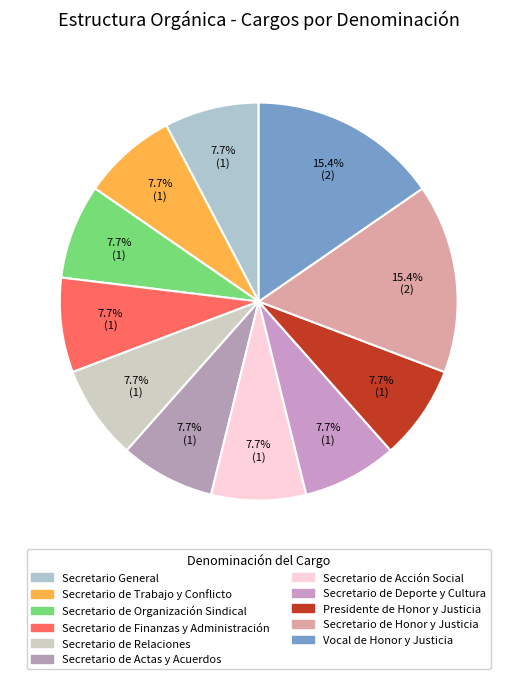

How many slices are in this pie chart?

11